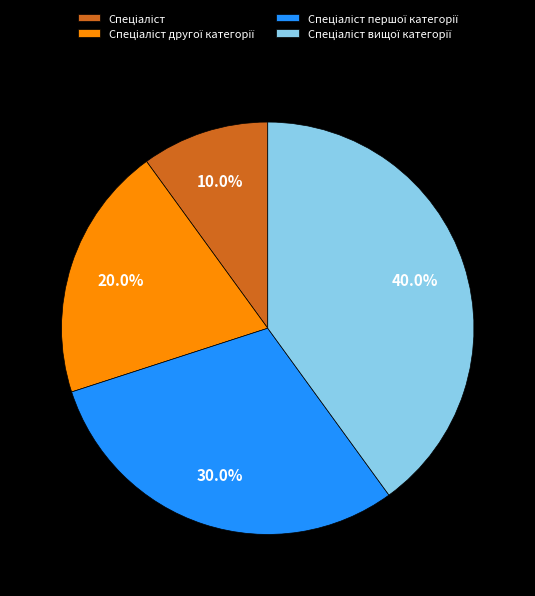

Does any single category account for the majority?

No